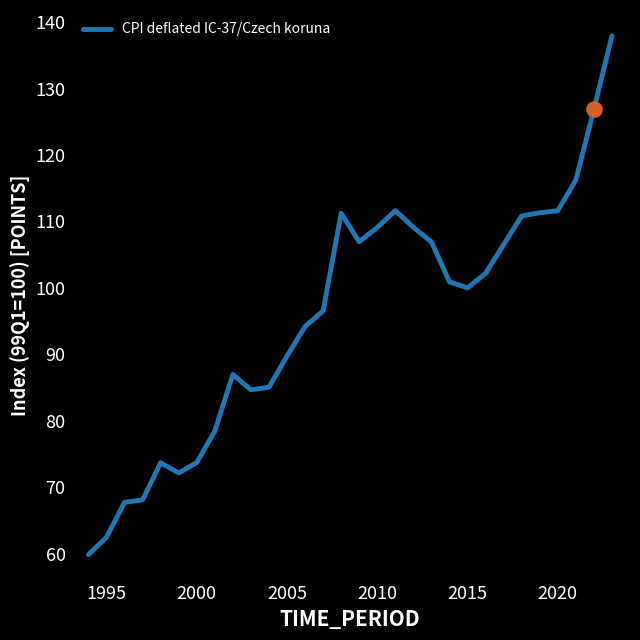

What is the difference between the maximum and minimum values?

78.0